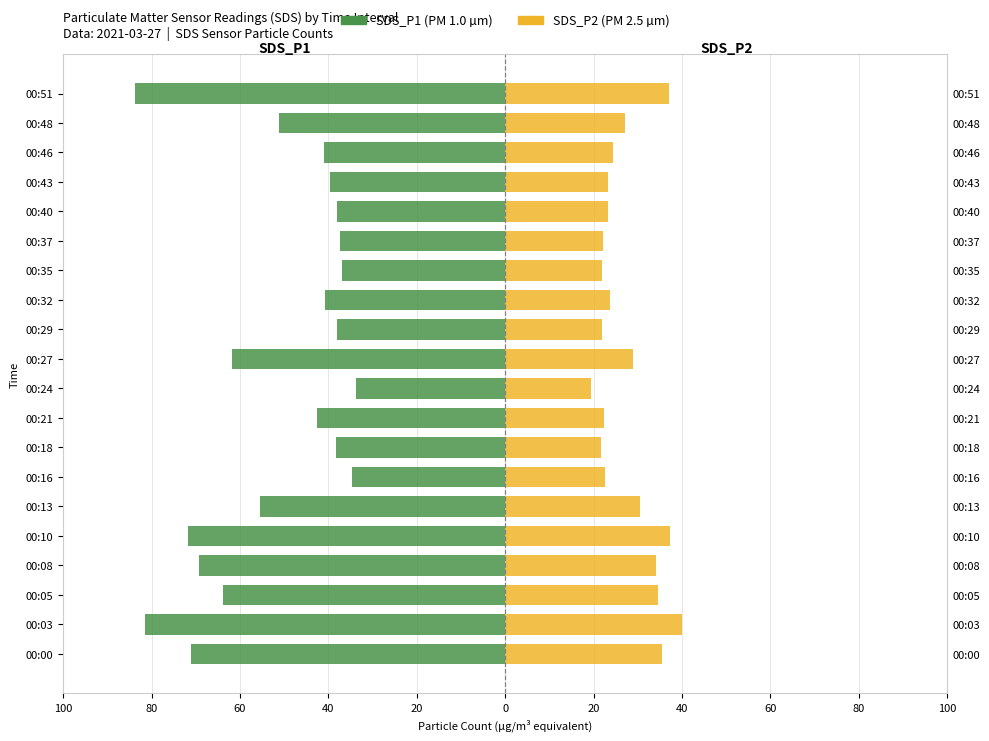

Count the number of categories in the chart.

20